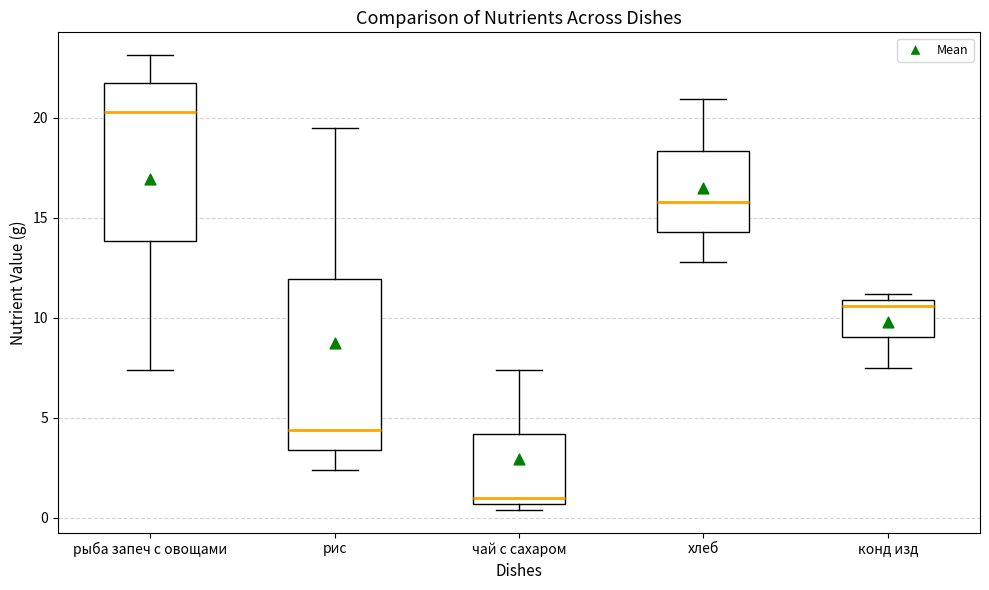

Reading left to right, read every box against the y-axis: the position of its median line, the range the box covers, and the ends of its whiskers. The values are not printed on the chart, so give them approximately, as read against the axis.

рыба запеч с овощами: median 20.5, box 14.0 to 21.5, whiskers 7.5 to 23.0
рис: median 4.5, box 3.5 to 12.0, whiskers 2.5 to 19.5
чай с сахаром: median 1.0, box 0.5 to 4.0, whiskers 0.5 (just below the box's lower edge) to 7.5
хлеб: median 16.0, box 14.5 to 18.5, whiskers 13.0 to 21.0
конд изд: median 10.5, box 9.0 to 11.0, whiskers 7.5 to 11.0 (just above the box's upper edge)